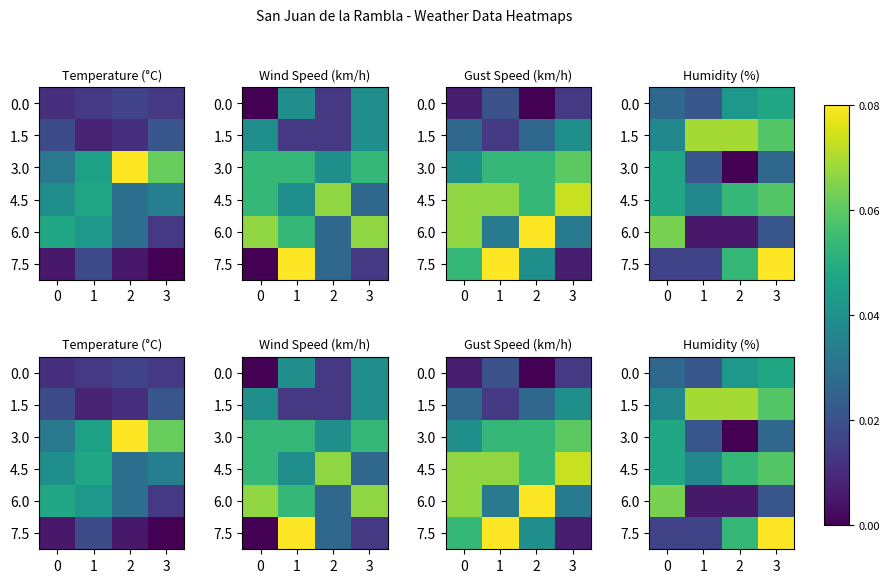

List the labels in order of 0.0 value, largest first.

3, 2, 0, 1